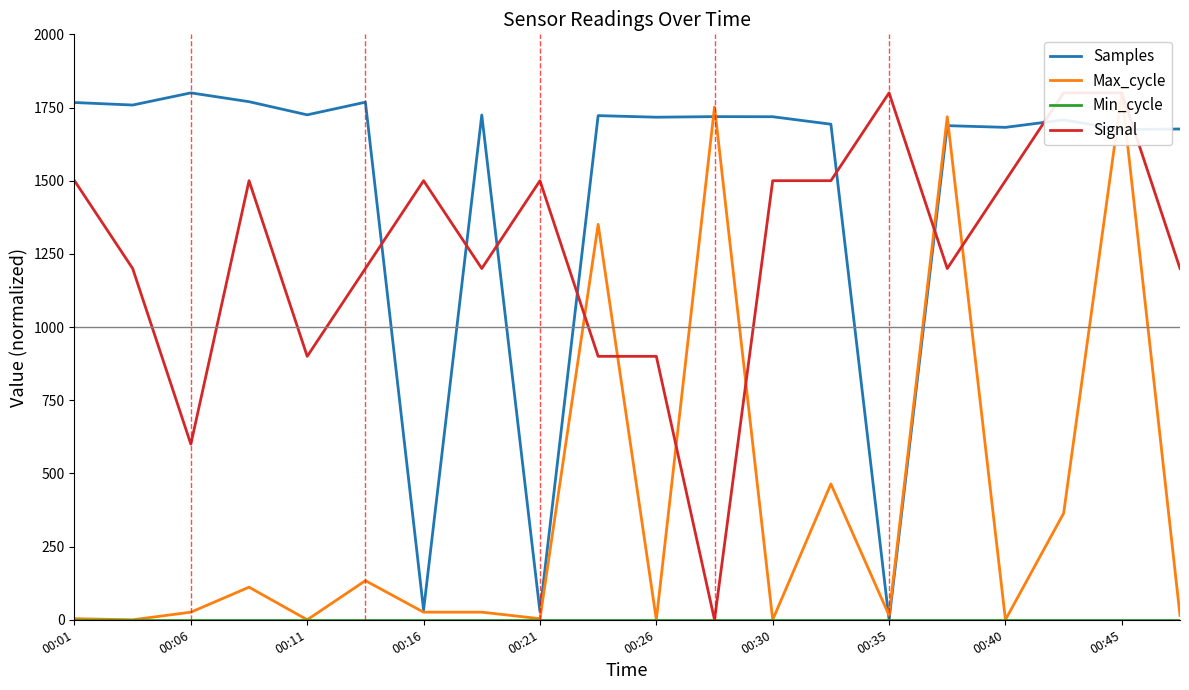

Which series ends up on top after the final intersection of Signal and Samples?

Samples